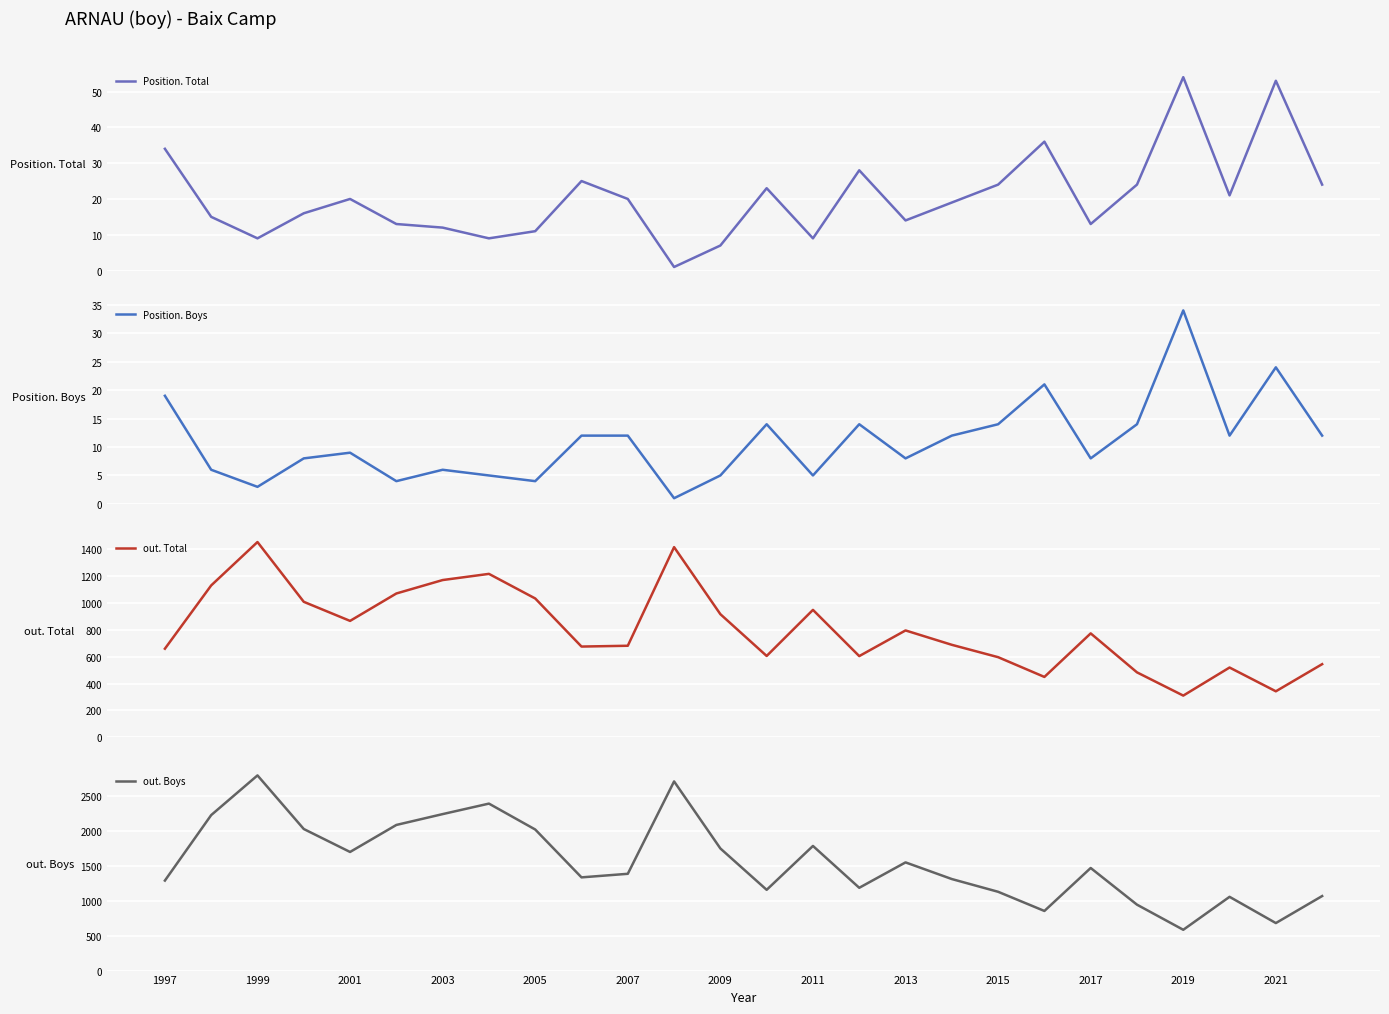

True or false: Position. Boys and out. Total cross at least once.

False